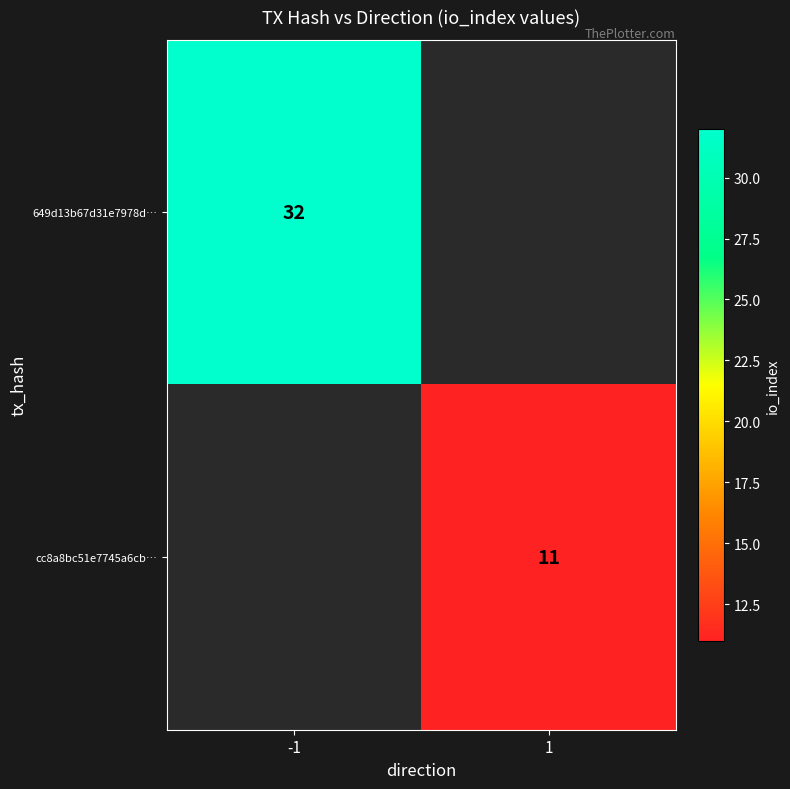

True or false: 649d13b67d31e7978d… has a value of 52 at -1.

False